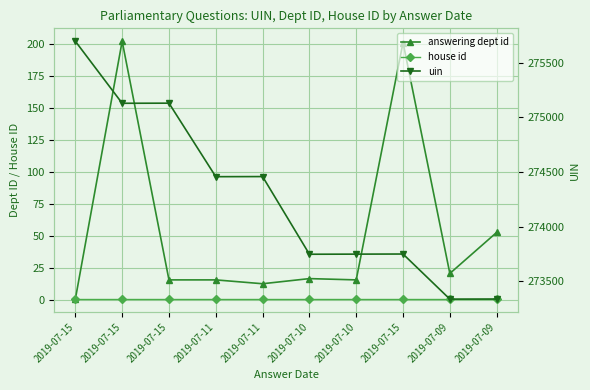

Rank the categories by house id value from lowest to highest.

2019-07-15, 2019-07-15, 2019-07-15, 2019-07-11, 2019-07-11, 2019-07-10, 2019-07-10, 2019-07-15, 2019-07-09, 2019-07-09